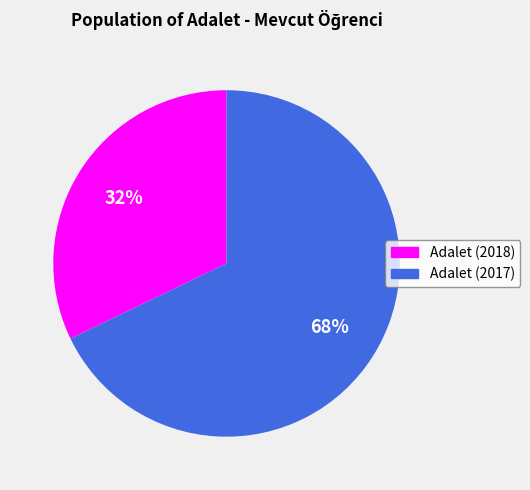

Rank the categories by value from lowest to highest.

Adalet (2018), Adalet (2017)